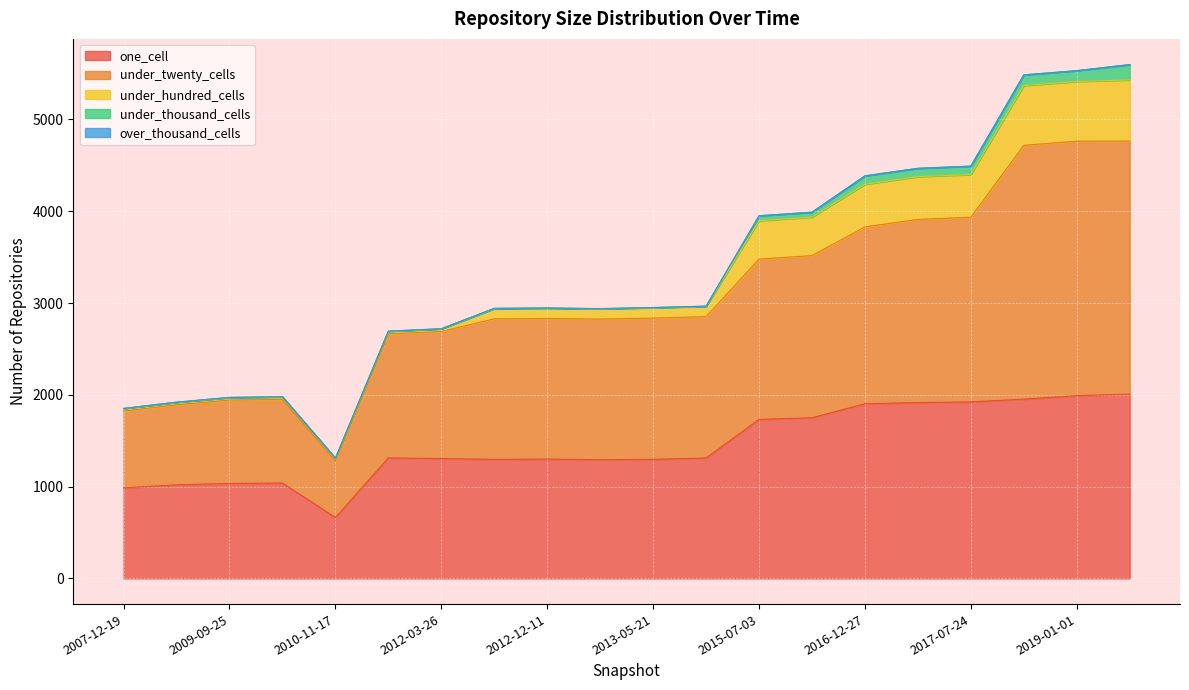

What is the sum of the under_thousand_cells values at 2016-12-27 and 2019-01-01?

210